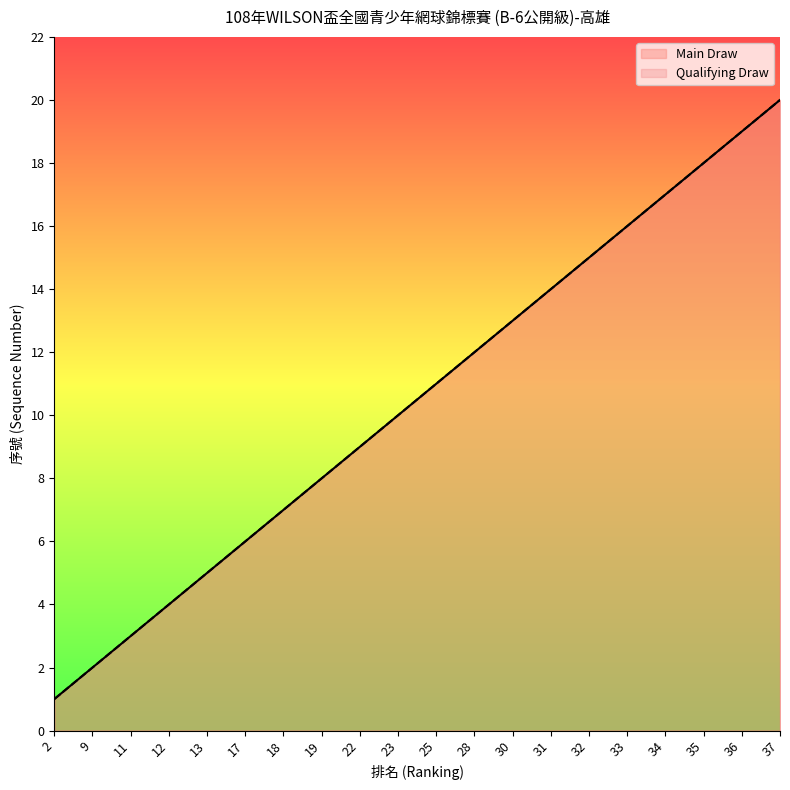

Reading right to left, extract all data points from this chart.

Main Draw: 37=20	36=19	35=18	34=17	33=16	32=15	31=14	30=13	28=12	25=11	23=10	22=9	19=8	18=7	17=6	13=5	12=4	11=3	9=2	2=1
Qualifying Draw: 37=20	36=19	35=18	34=17	33=16	32=15	31=14	30=13	28=12	25=11	23=10	22=9	19=8	18=7	17=6	13=5	12=4	11=3	9=2	2=1